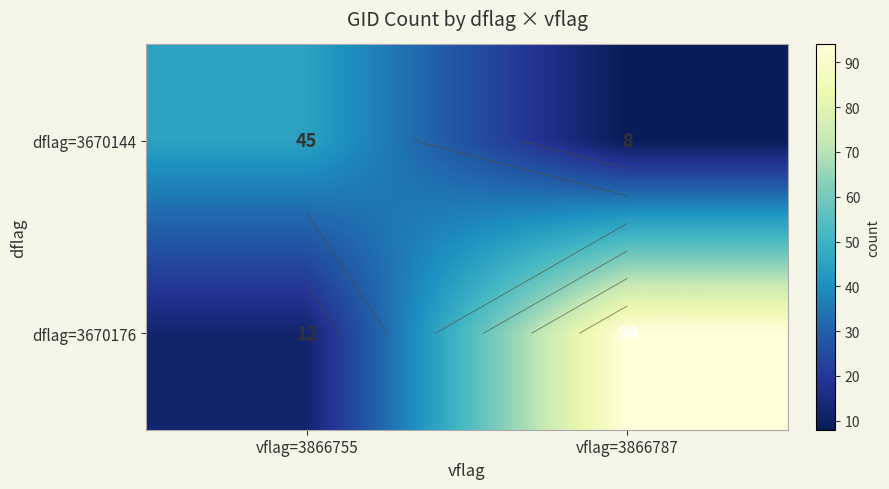

At how many categories does at least one series exceed 23?

2